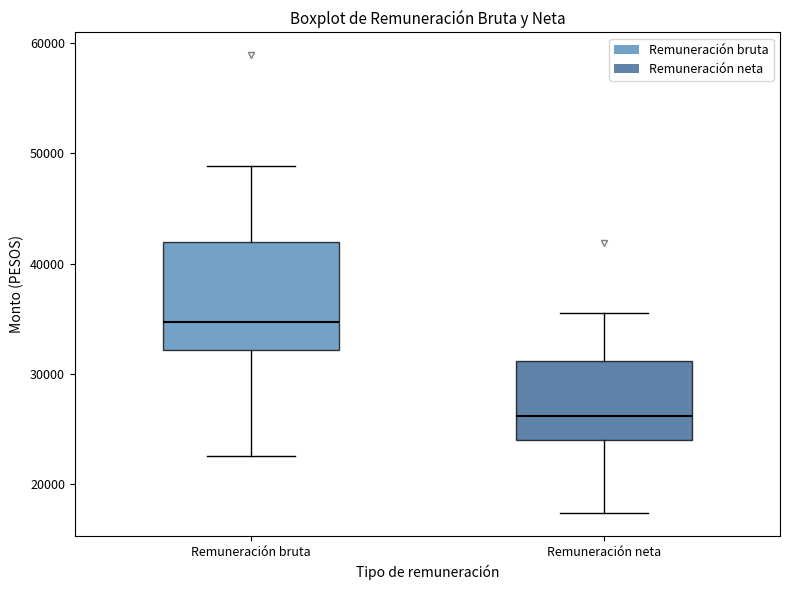

Where does the median line of the box for Remuneración neta sit on the y-axis? The values are not printed on the chart, so give them approximately, as read against the axis.

26000